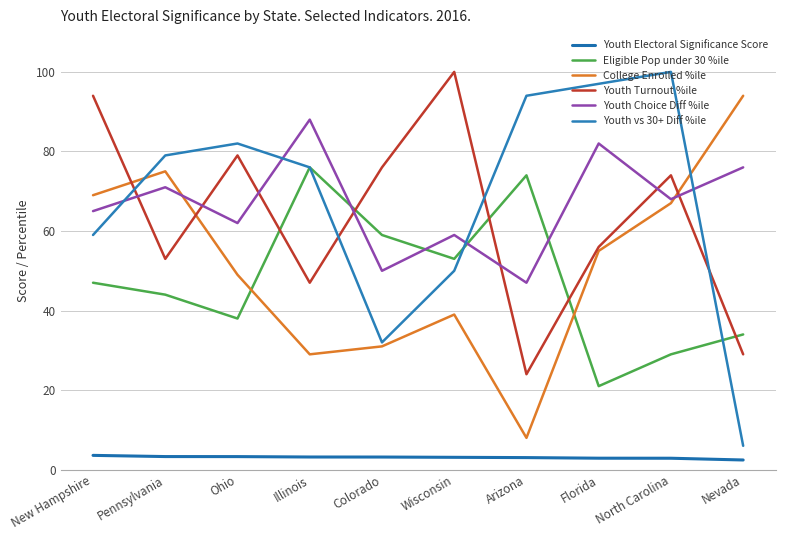

What are all the series names shown in the legend?

Youth Electoral Significance Score, Eligible Pop under 30 %ile, College Enrolled %ile, Youth Turnout %ile, Youth Choice Diff %ile, Youth vs 30+ Diff %ile